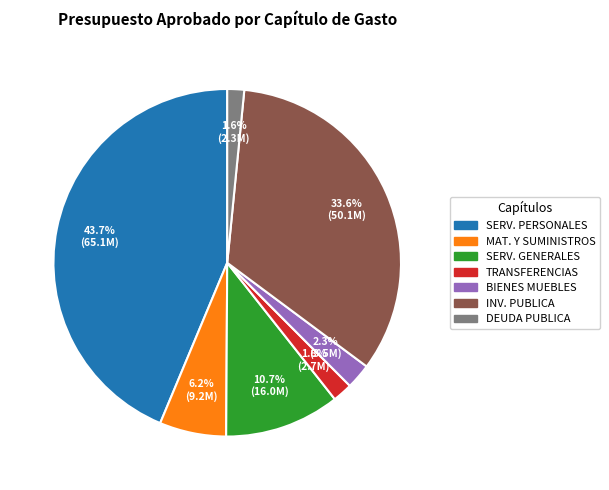

Is there a majority slice in this chart?

No